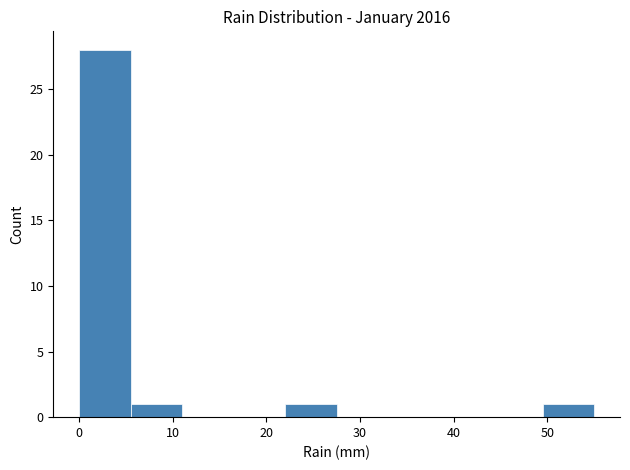

How tall is the bar that spans 0.0 to 5.5 on the x-axis? Neither the bar edges nor the heights are printed on the chart, so give them approximately, as read against the axes.

28